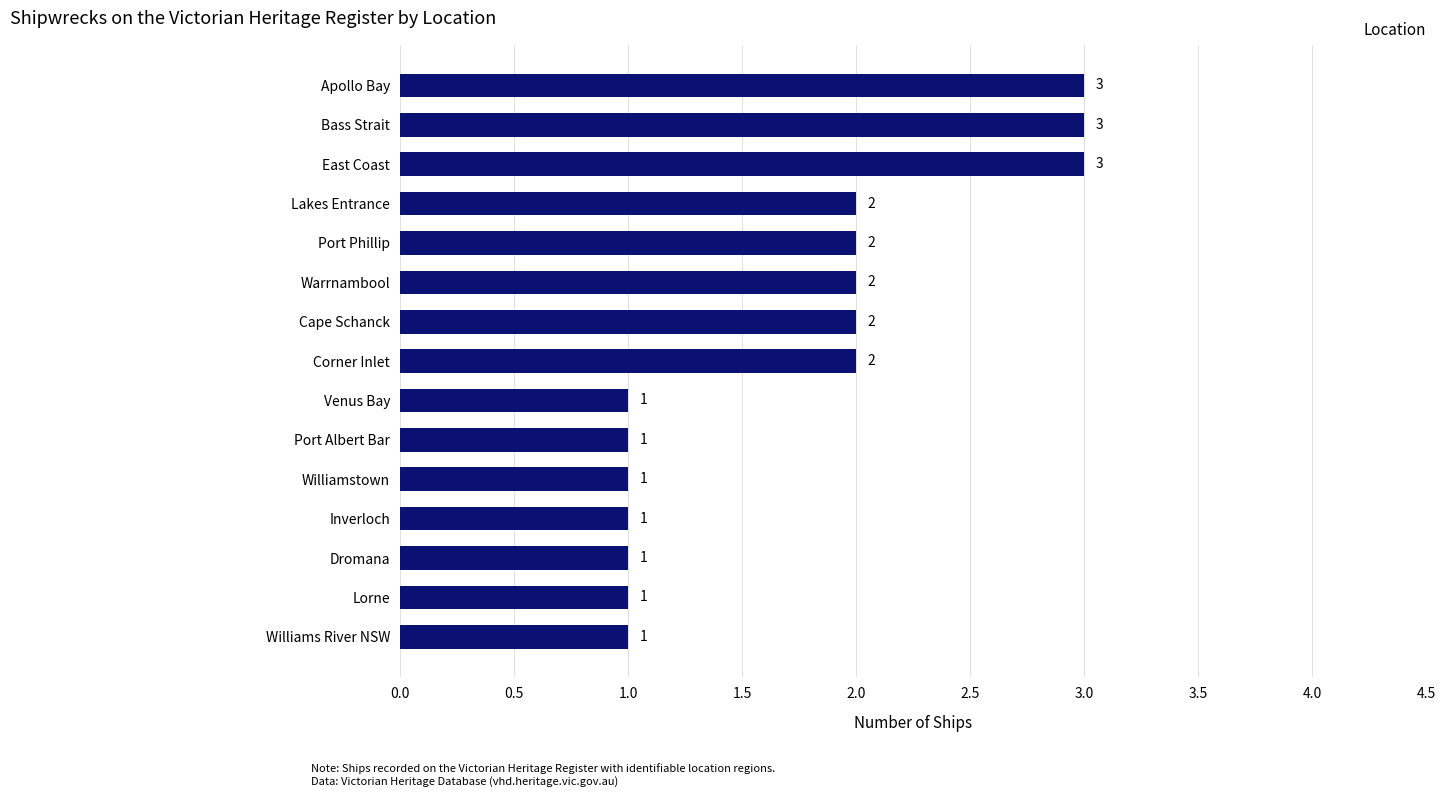

How many values are between 1 and 2?

12